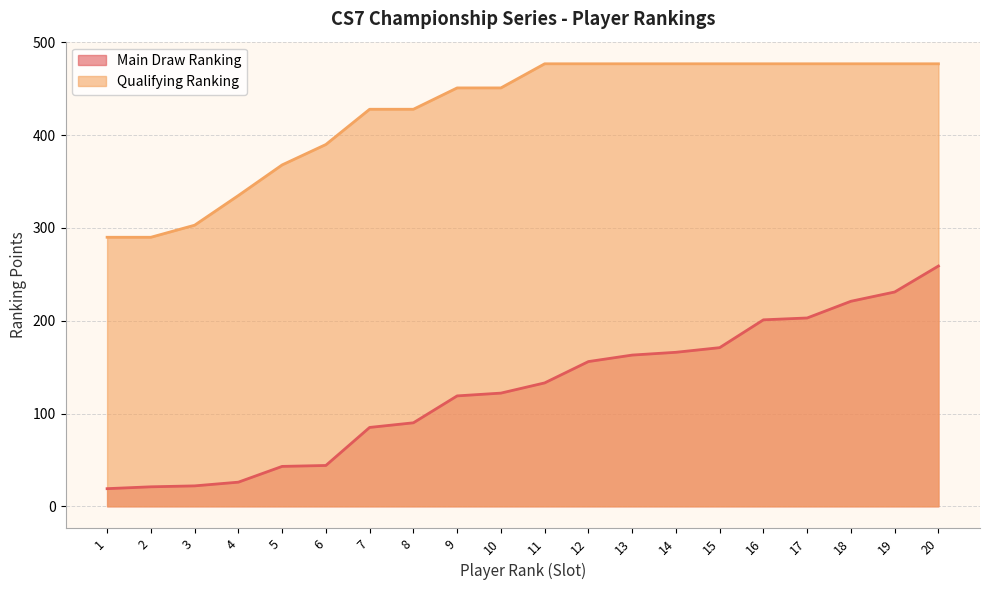

Is it true that Main Draw Ranking equals 103 at 19?

False